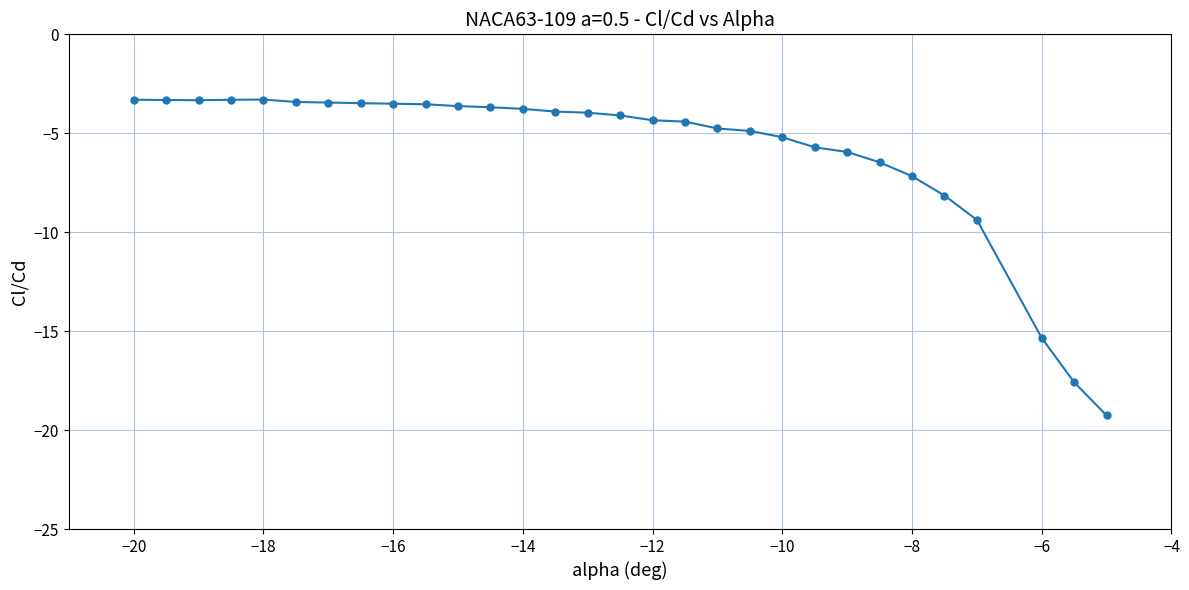

What is the sum of all values?

-175.6